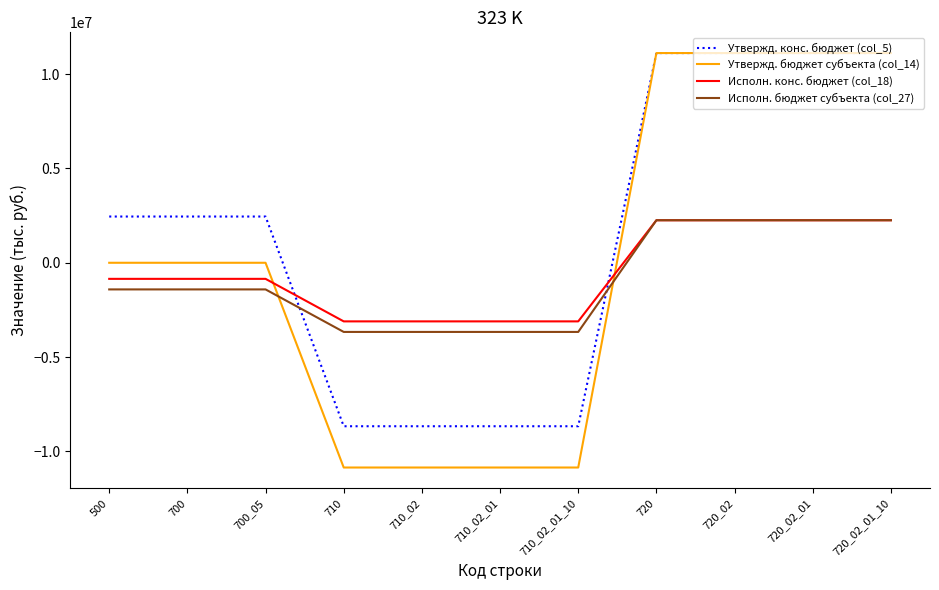

What is the sum of all Утвержд. бюджет субъекта (col_14) values?

1054867.2